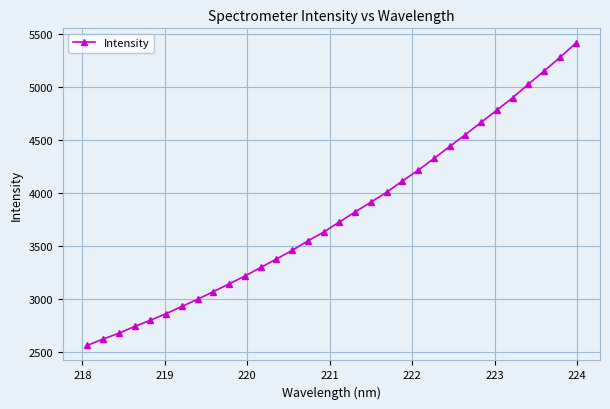

Count the number of data series in this chart.

1